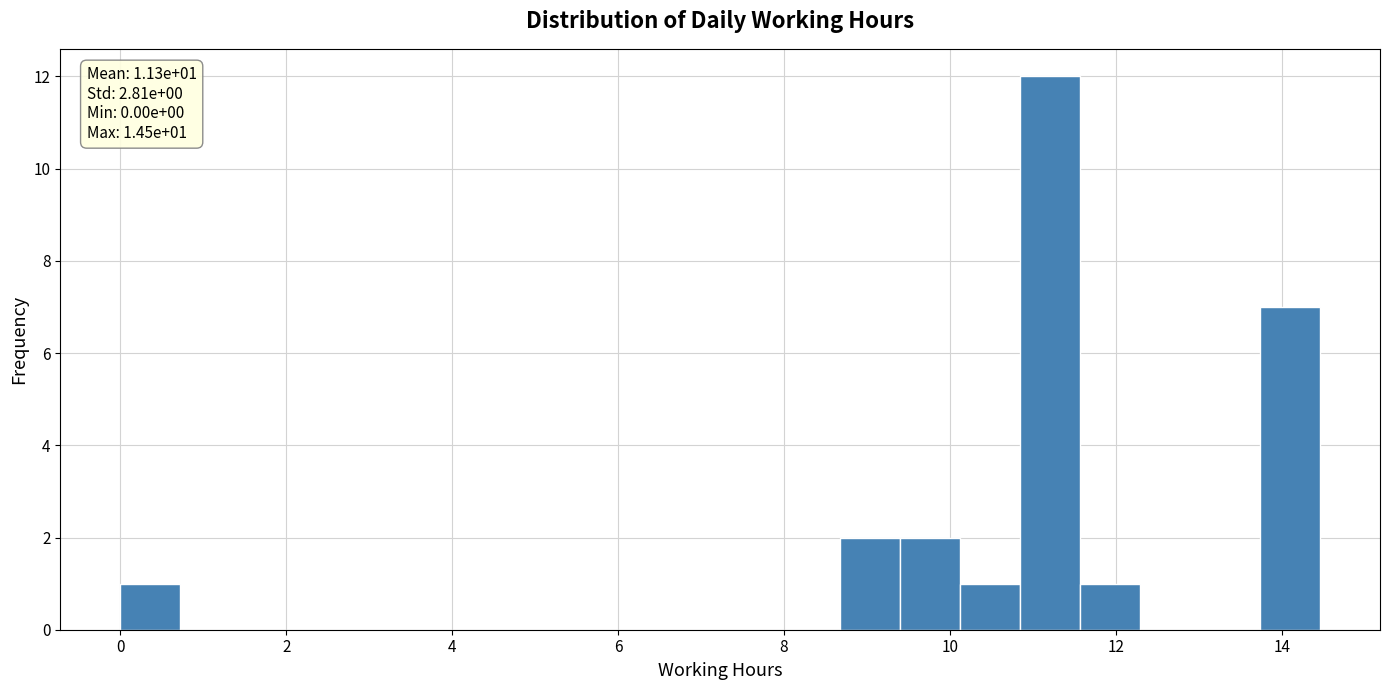

Around what value on the x-axis is the tallest bar? Give the approximate position of its centre, as read against the axis.

11.2